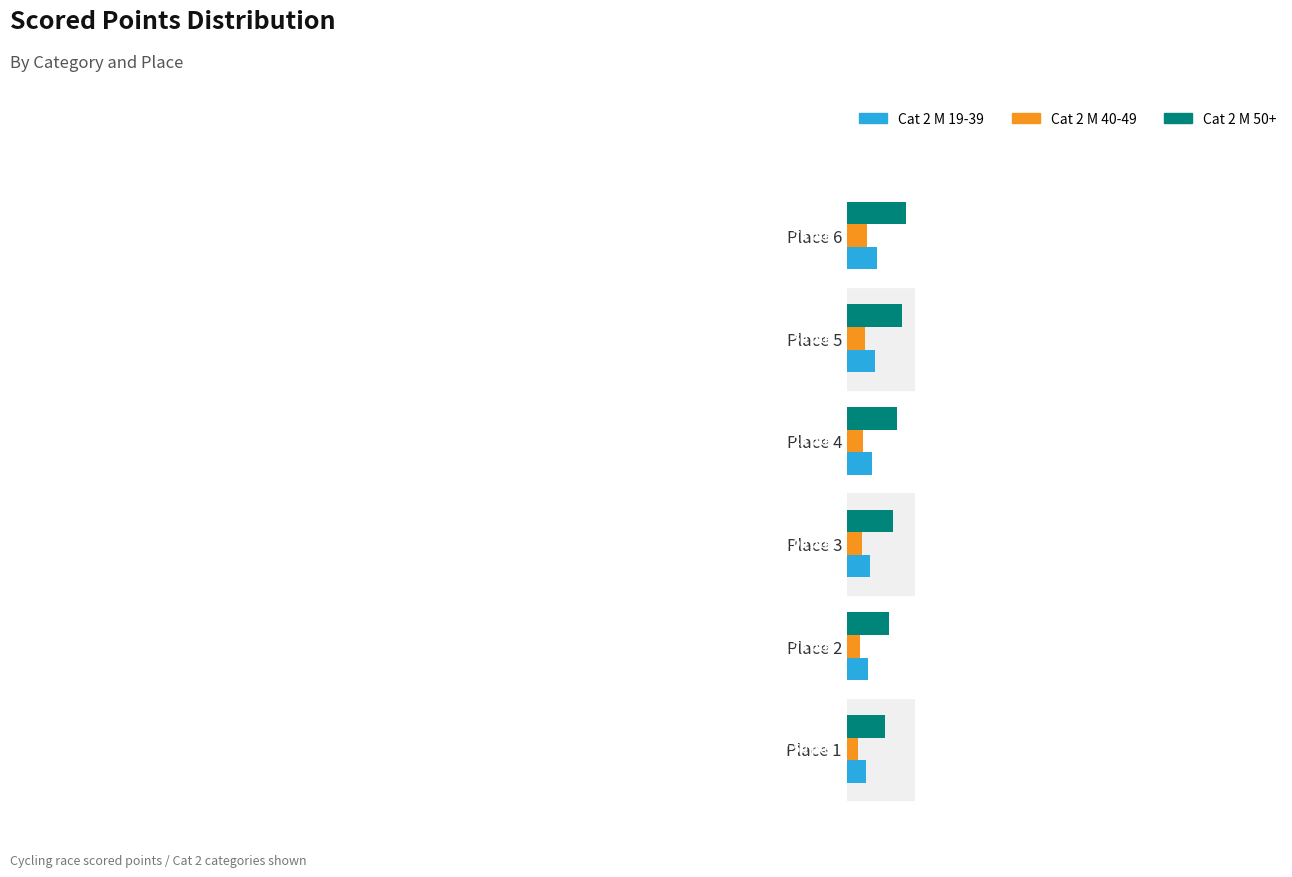

What are all the series names shown in the legend?

Cat 2 M 19-39, Cat 2 M 40-49, Cat 2 M 50+